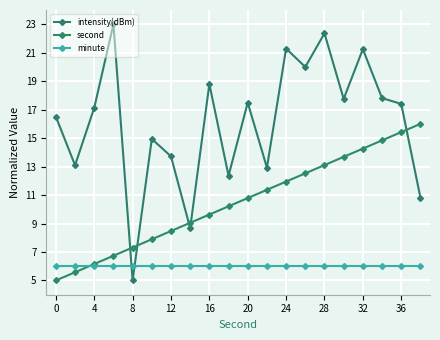

How many data points does each series have?

20